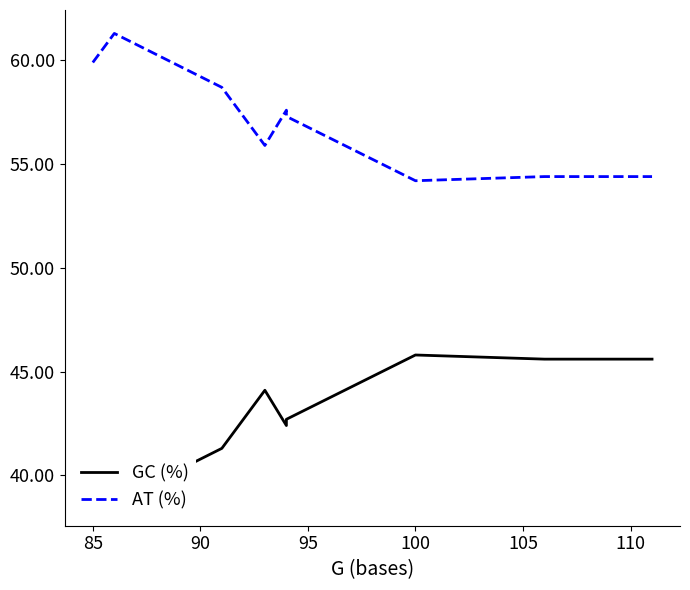

Which series has the largest range (max minus min)?

GC (%)